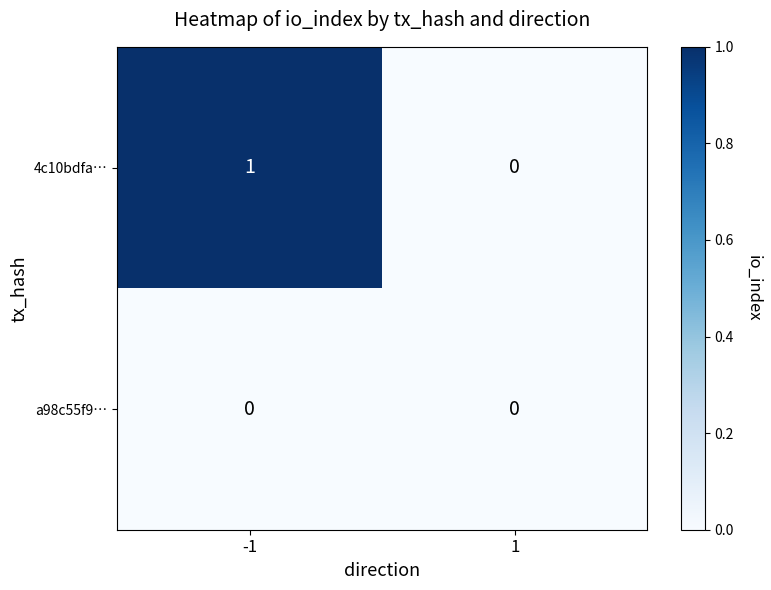

Reading right to left, list all the values displayed in this chart.

4c10bdfa…: 0	1
a98c55f9…: 0	0